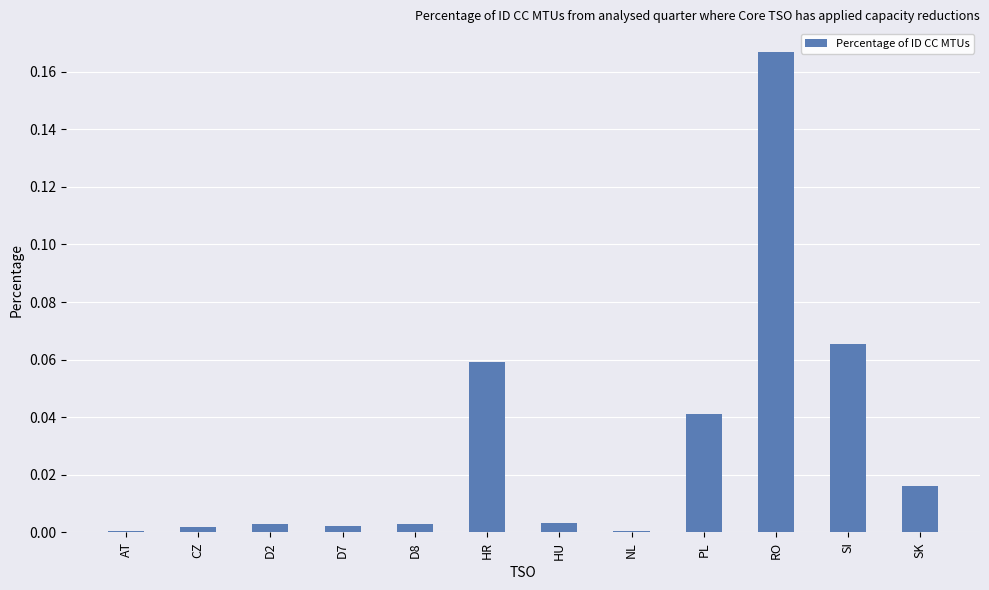

Which label corresponds to the largest value in the chart?

RO